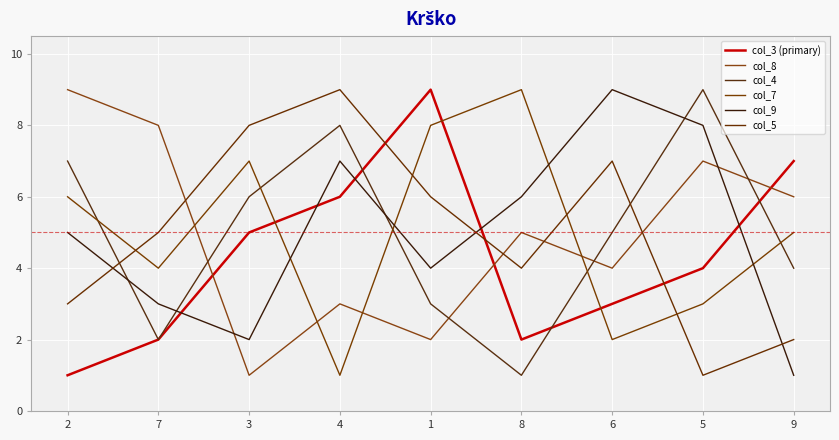

At which label is col_4 closest to 5?

6